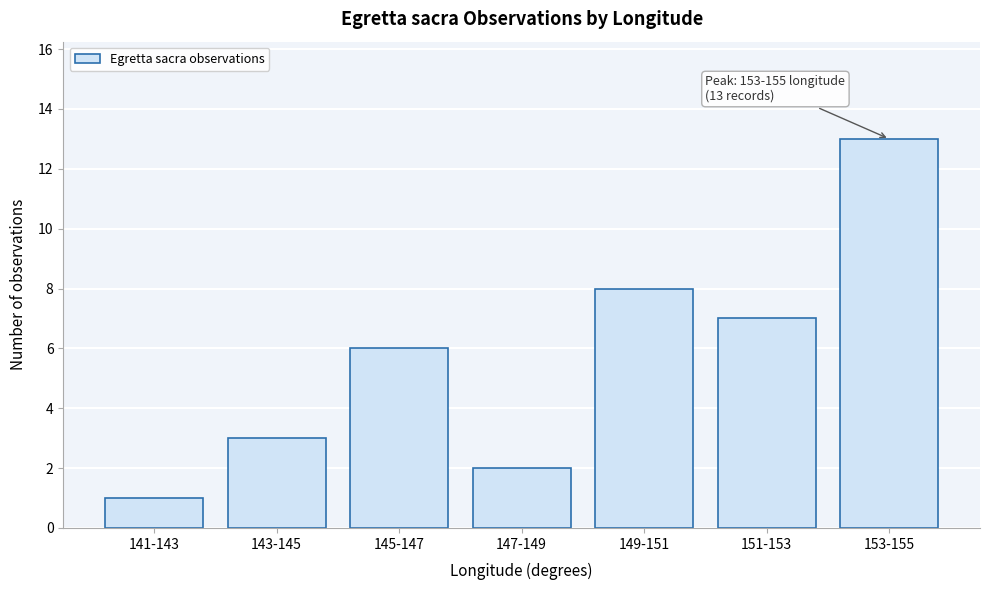

Reading right to left, list all the values displayed in this chart.

153-155=13	151-153=7	149-151=8	147-149=2	145-147=6	143-145=3	141-143=1